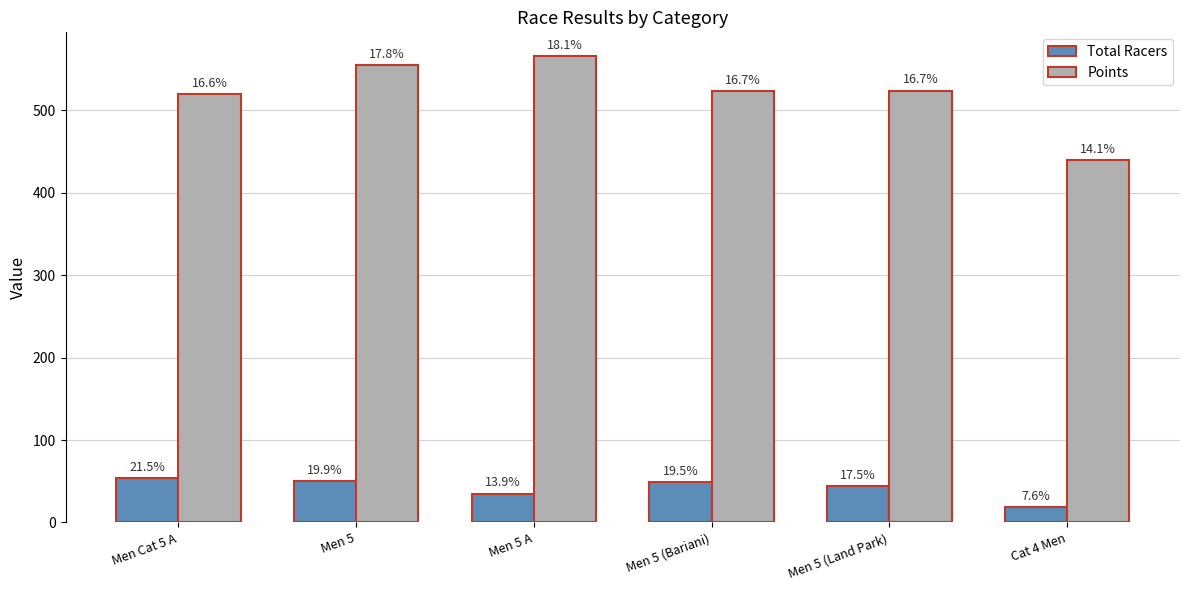

What are all the series names shown in the legend?

Total Racers, Points